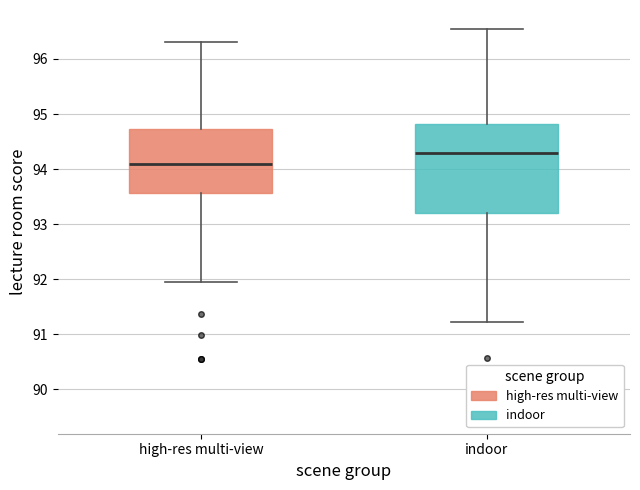

Reading left to right, transcribe this box plot: for each box, give where its median line is, the range the box spans, and where its two whiskers end, as read against the y-axis. The values are not printed on the chart, so give them approximately, as read against the axis.

high-res multi-view: median 94.1, box 93.6 to 94.7, whiskers 91.9 to 96.3
indoor: median 94.3, box 93.2 to 94.8, whiskers 91.2 to 96.5